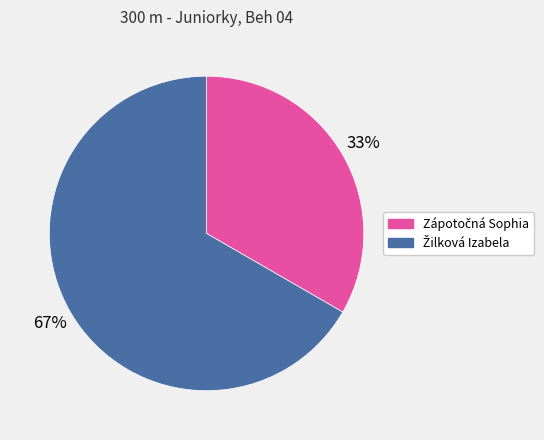

To the nearest percent, what is the average slice percentage?

50%